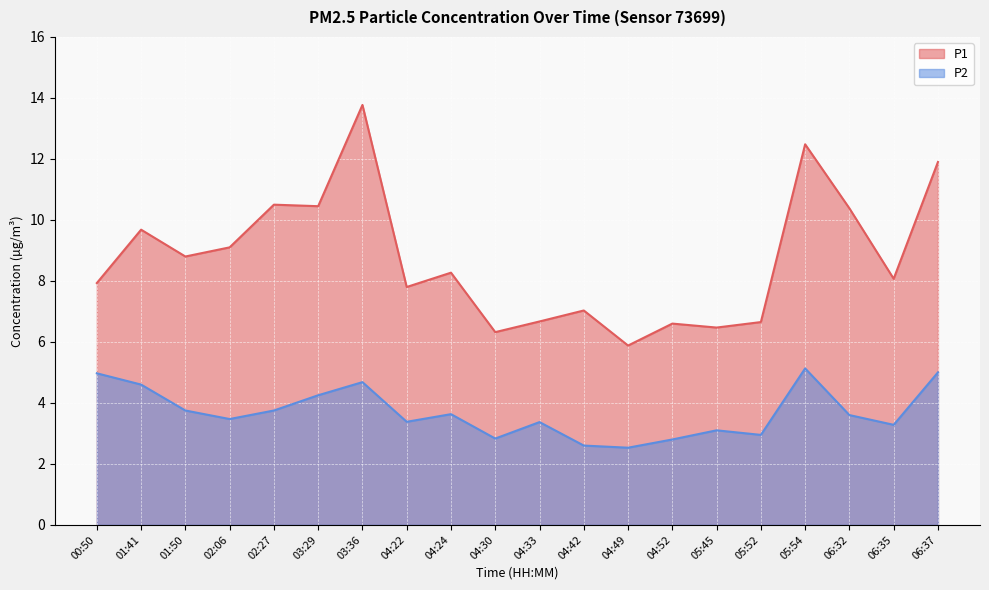

What is the difference between the P2 values at 04:22 and 05:54?

1.8